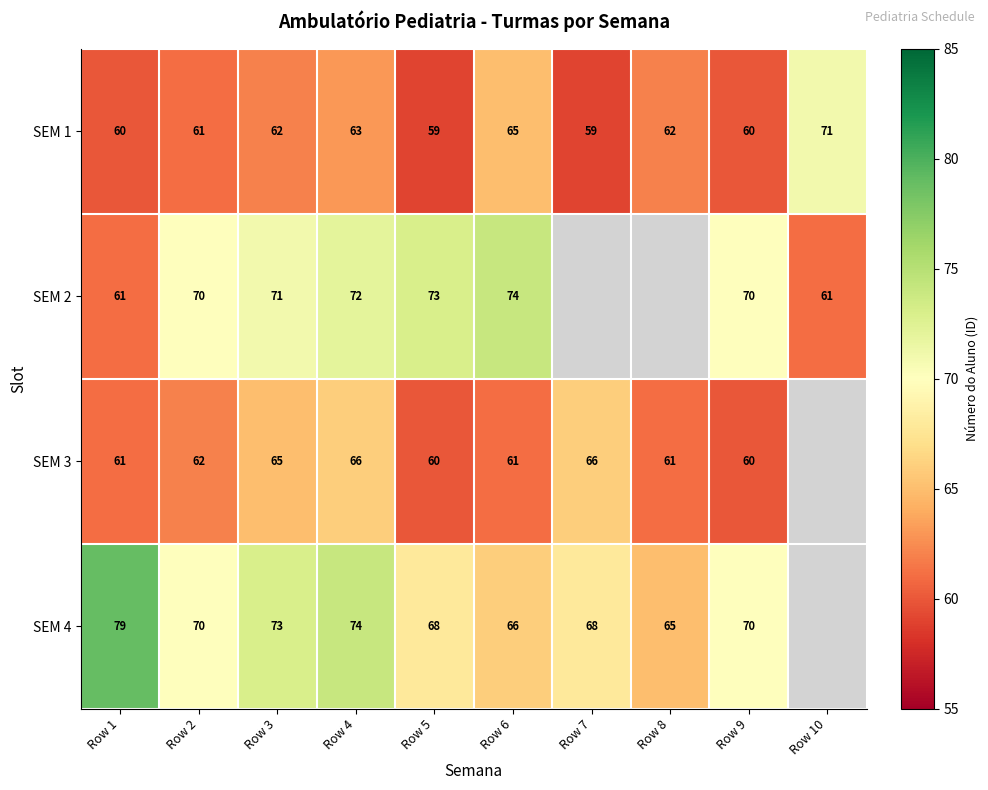

How many data points in SEM 1 are less than 62?

5